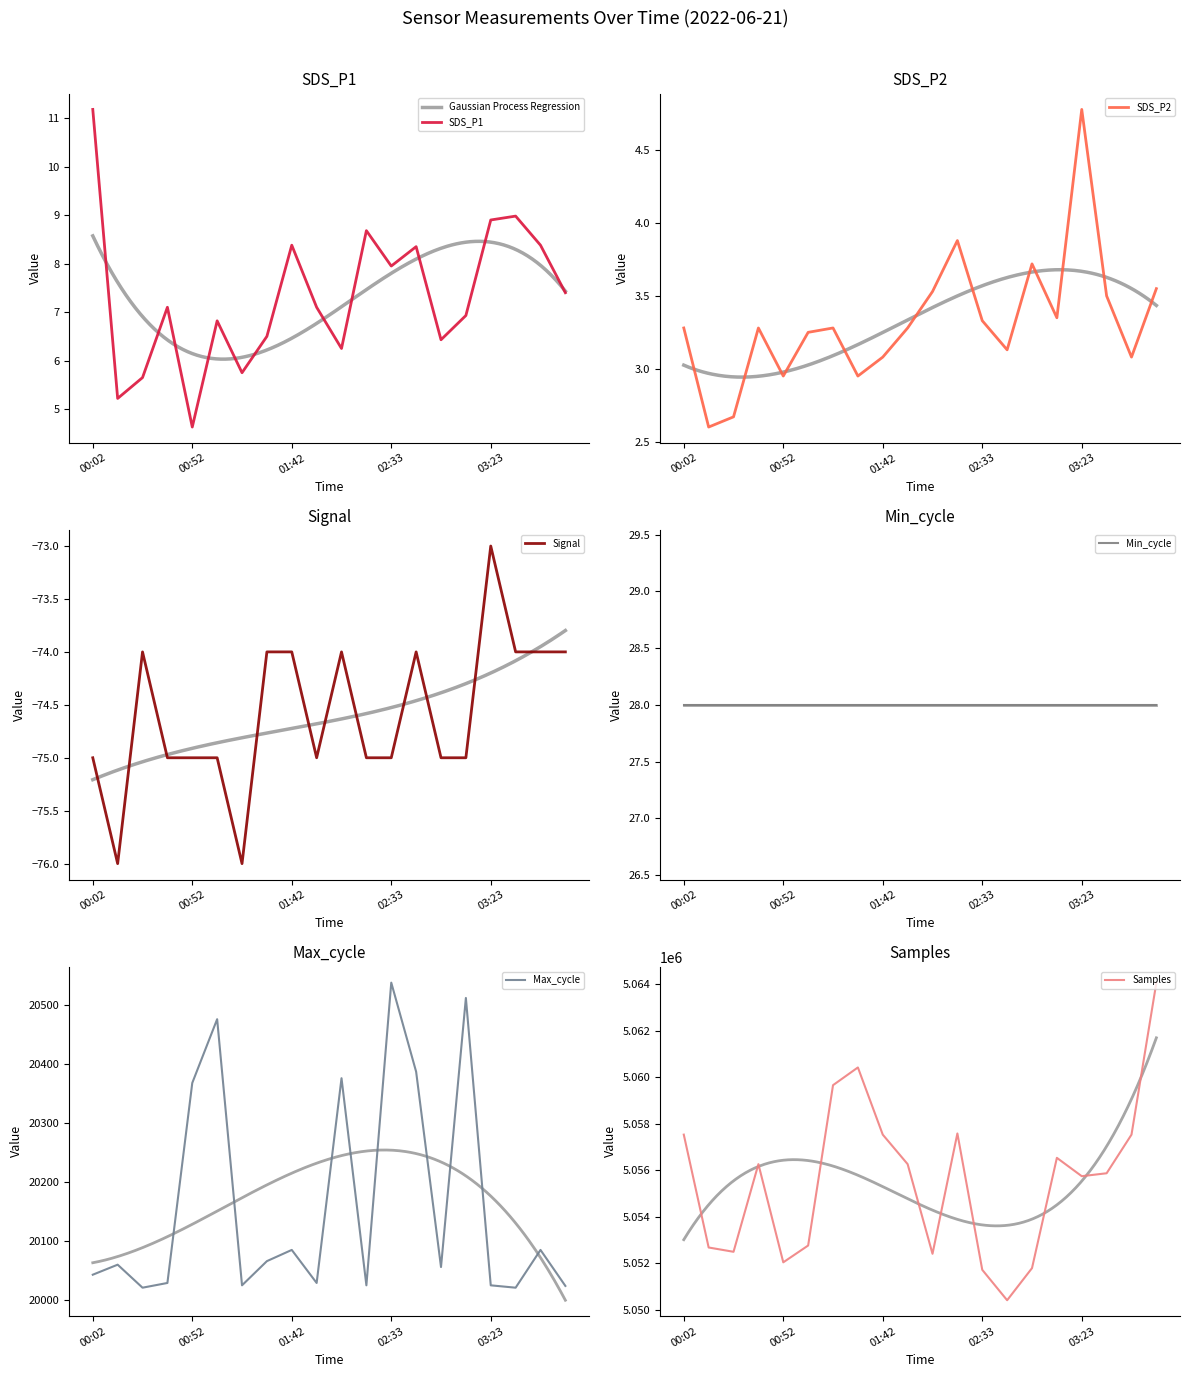

Which category has the highest value in the SDS_P1 series?

00:02